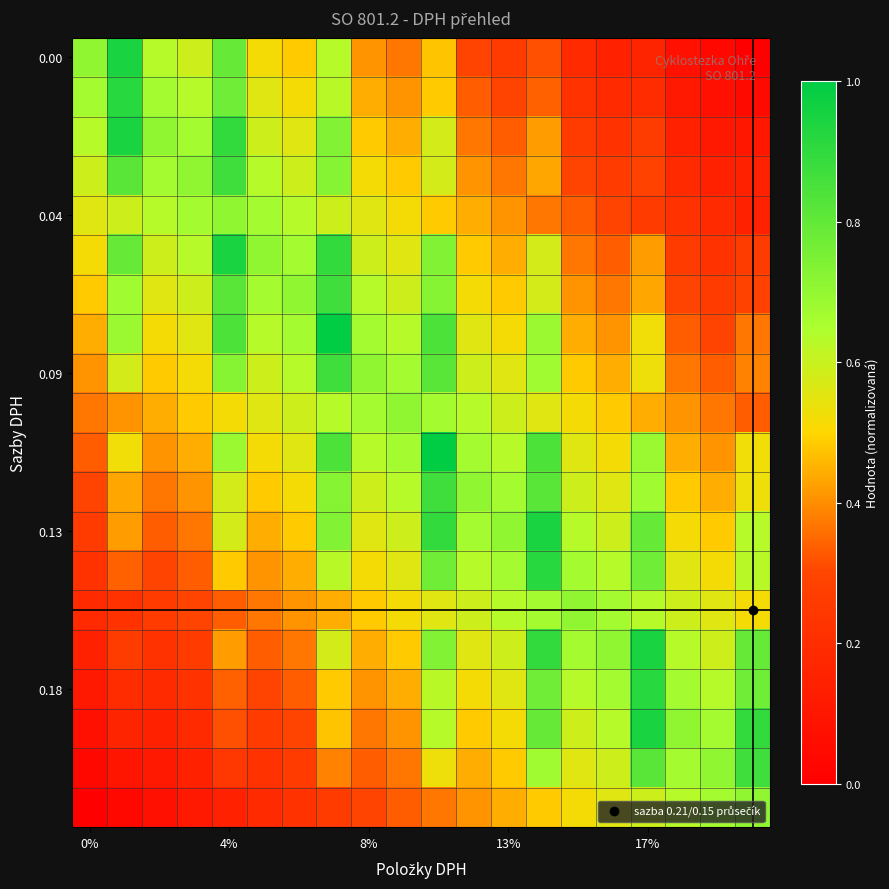

Count the number of data series in this chart.

20